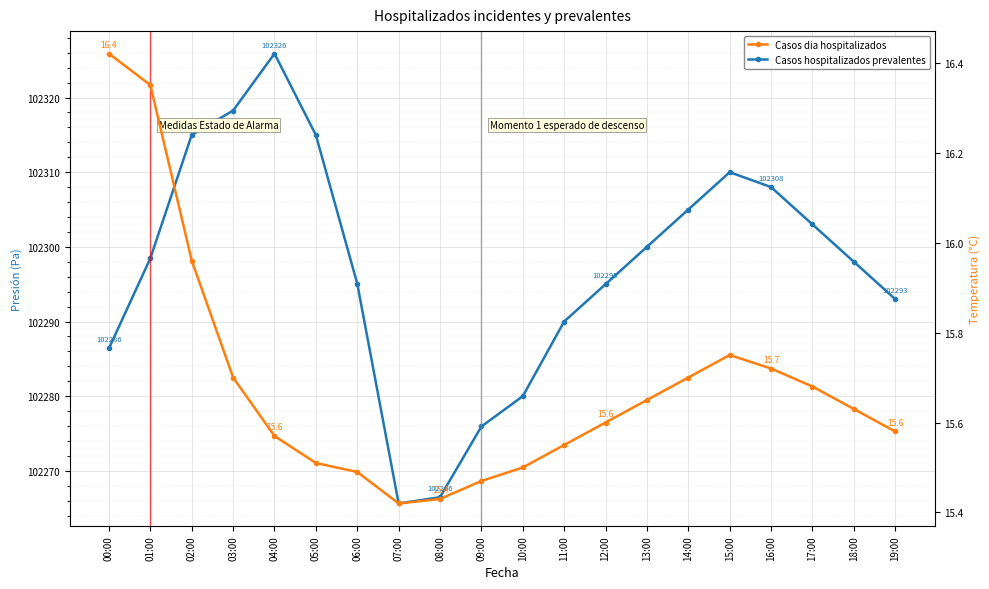

How many lines are shown in the chart?

2